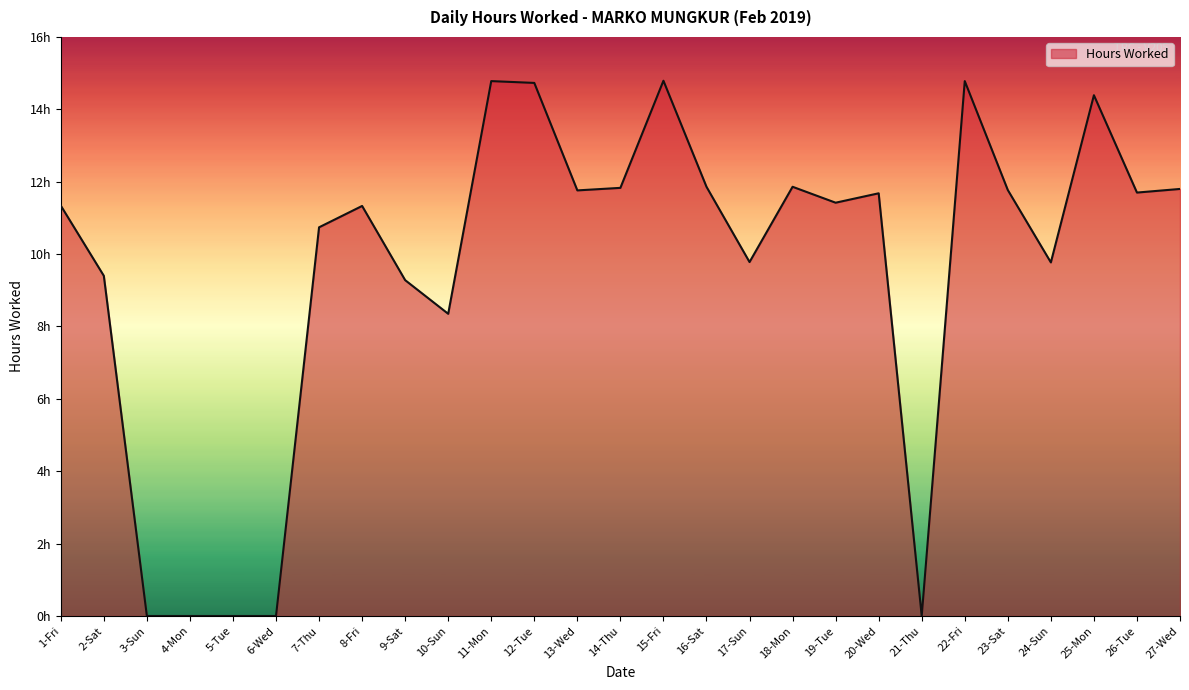

What is the maximum value shown in the chart?

14.8